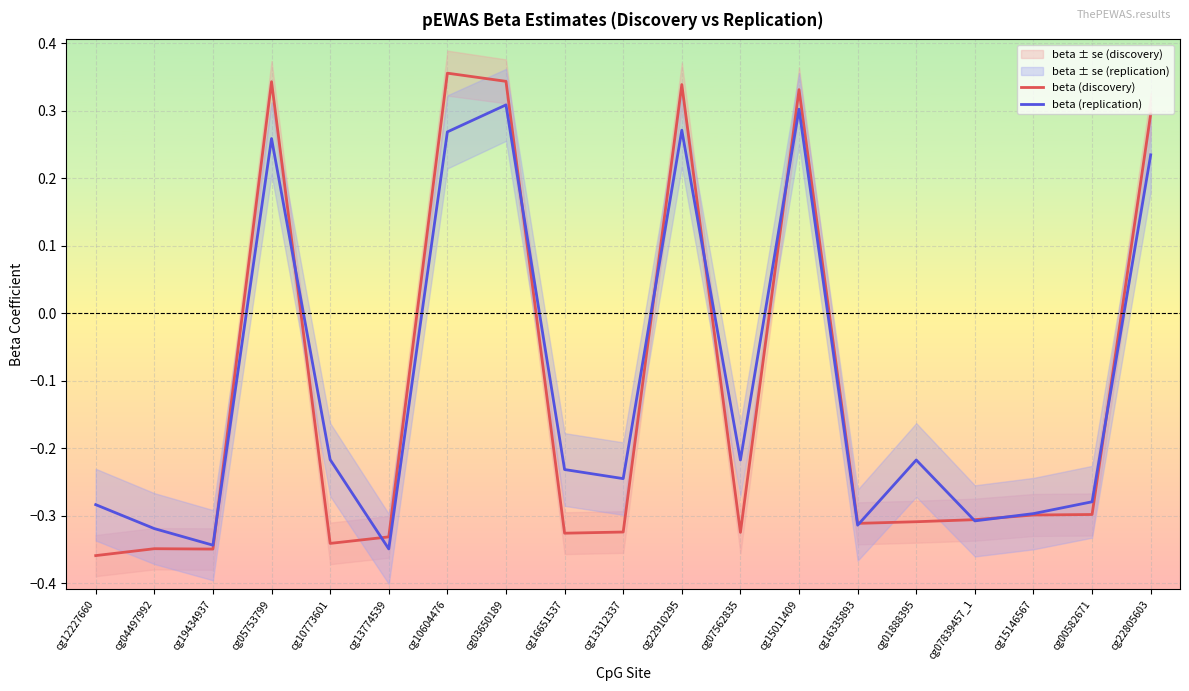

Is it true that beta (discovery) equals 0.3 at cg22910295?

True